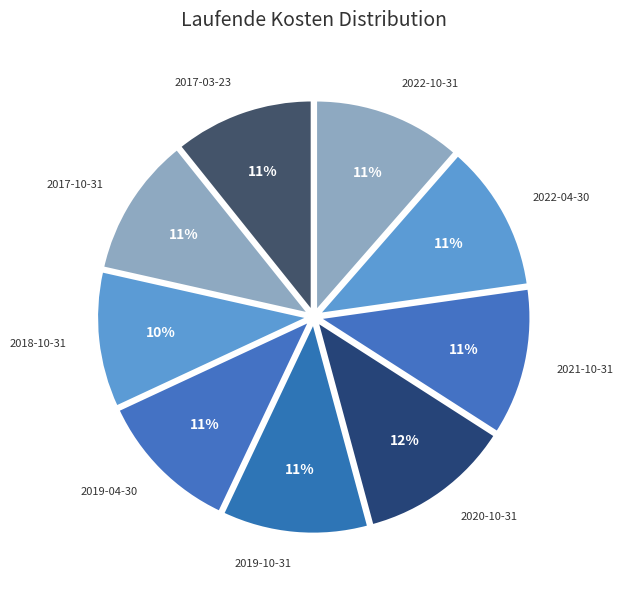

Is it true that 2019-10-31 is 1% of the pie?

False